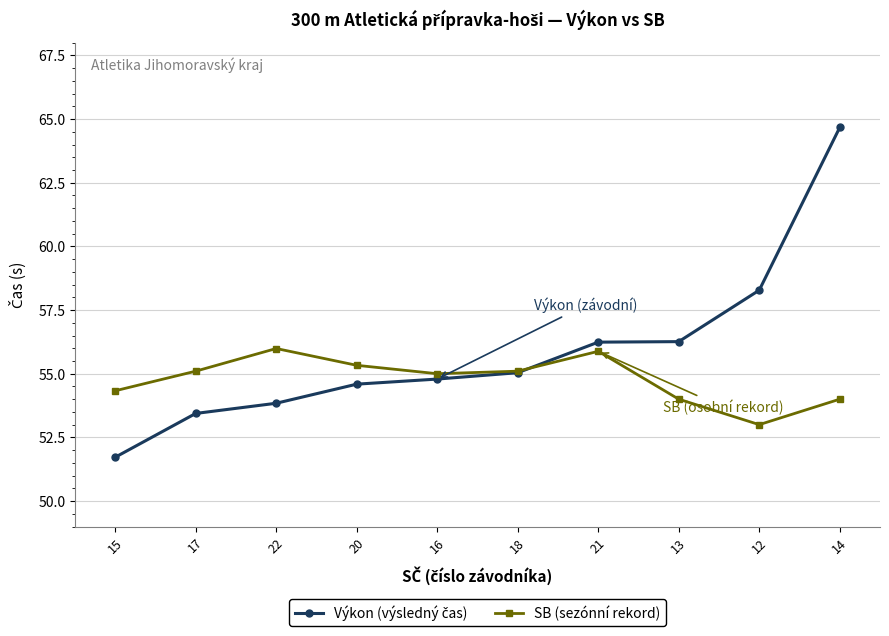

How many lines are shown in the chart?

2